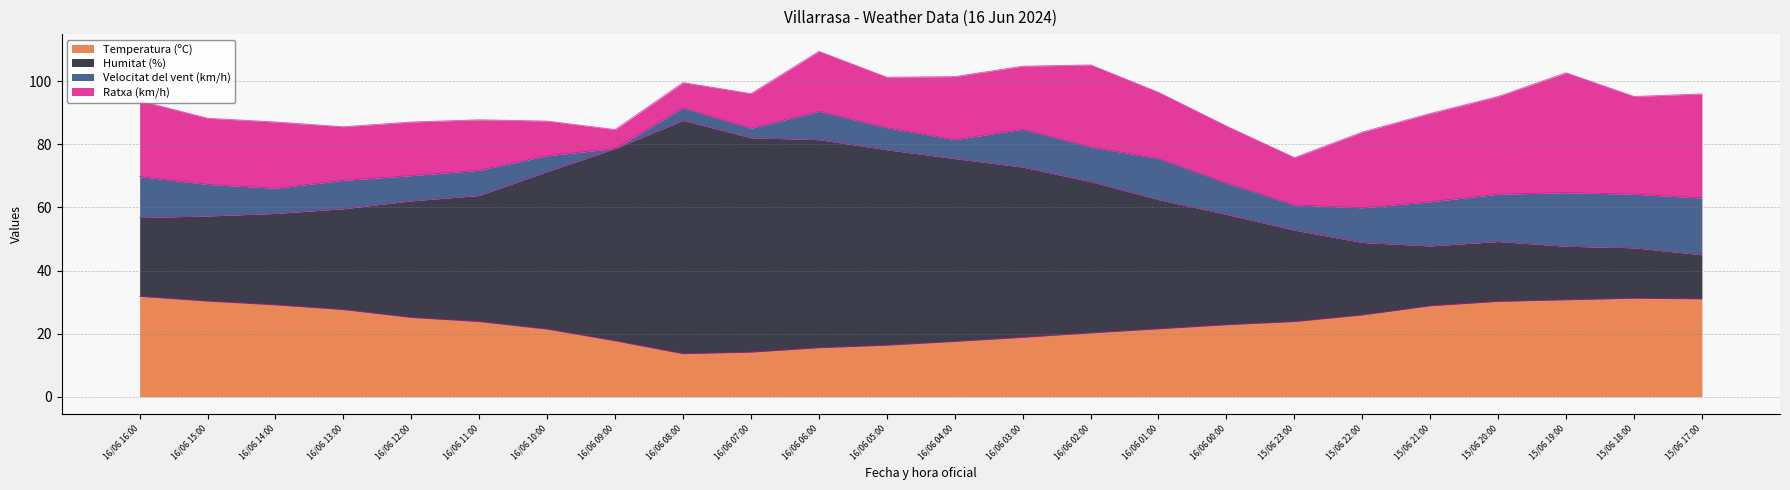

What is the label of the 4th point from the right?

15/06 20:00